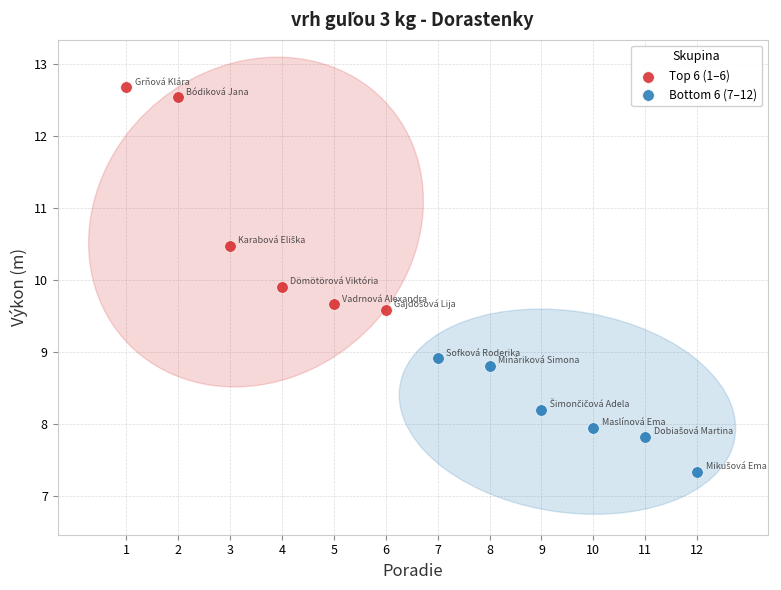

Which series contains the lowest Y value?

Bottom 6 (7–12)